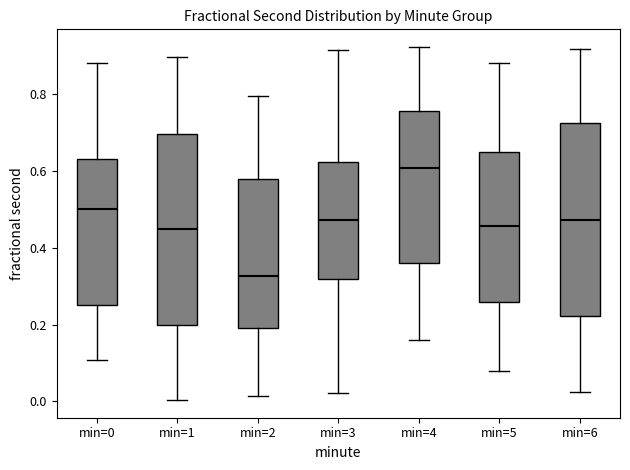

Where does the median line of the box for min=4 sit on the y-axis? The values are not printed on the chart, so give them approximately, as read against the axis.

0.60